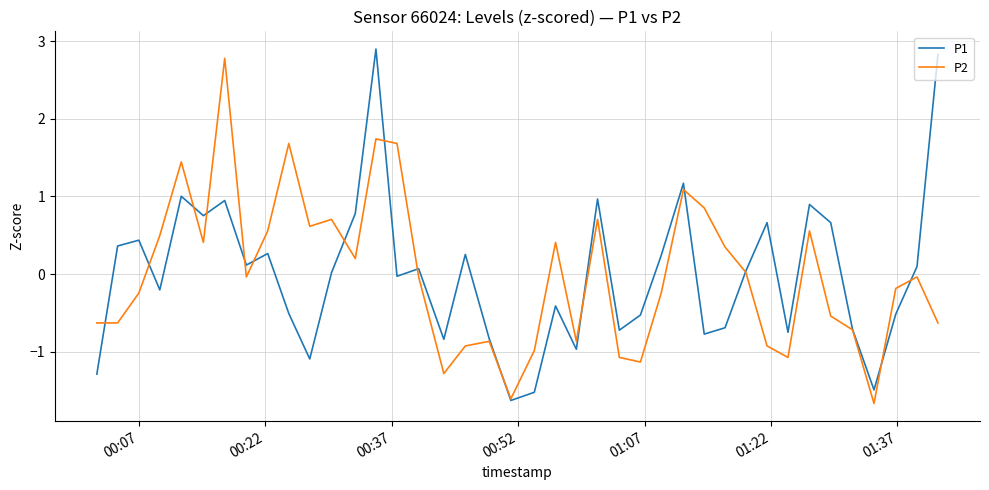

What is the minimum value shown in the chart?

-1.7